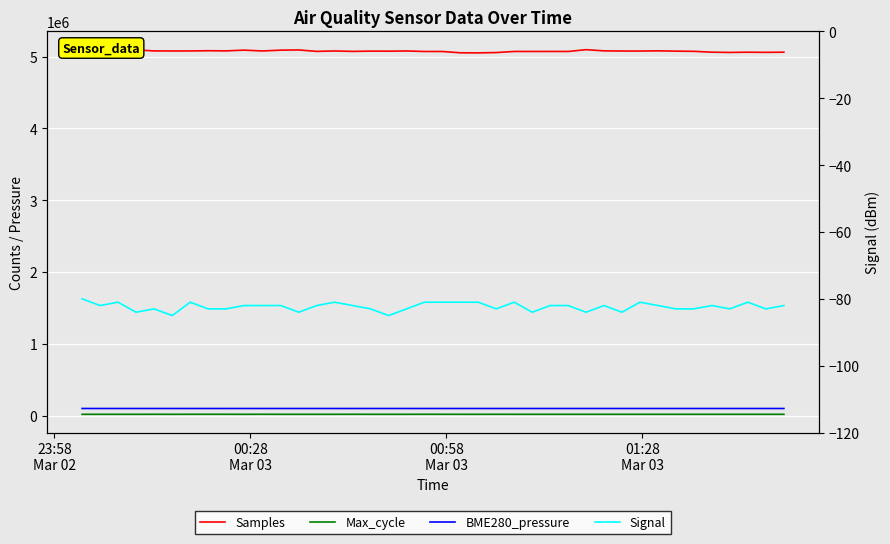

At which label is Samples closest to 5073870?

00:58
Mar 03